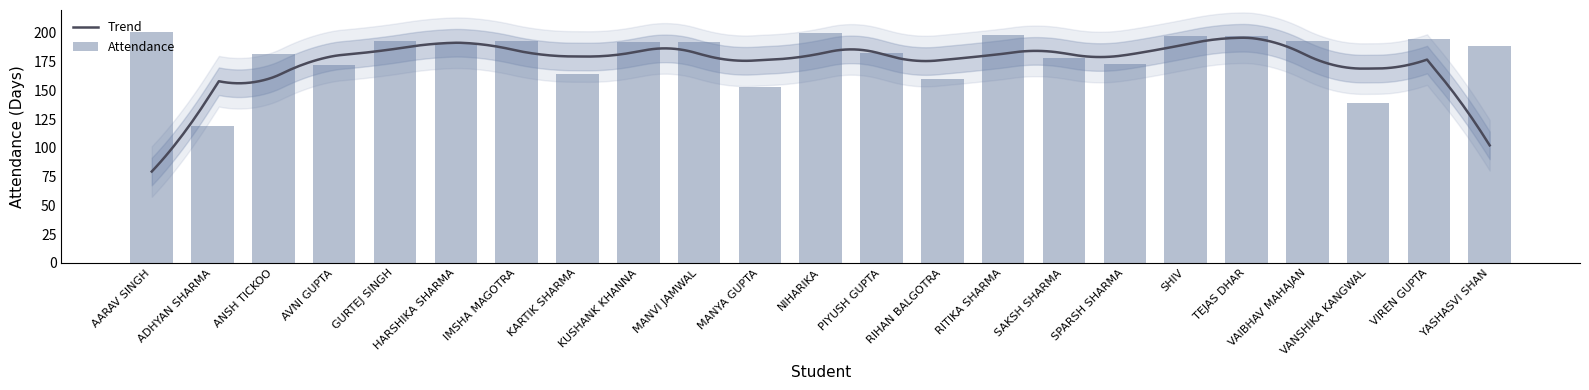

The value at IMSHA MAGOTRA is 193. True or false?

True